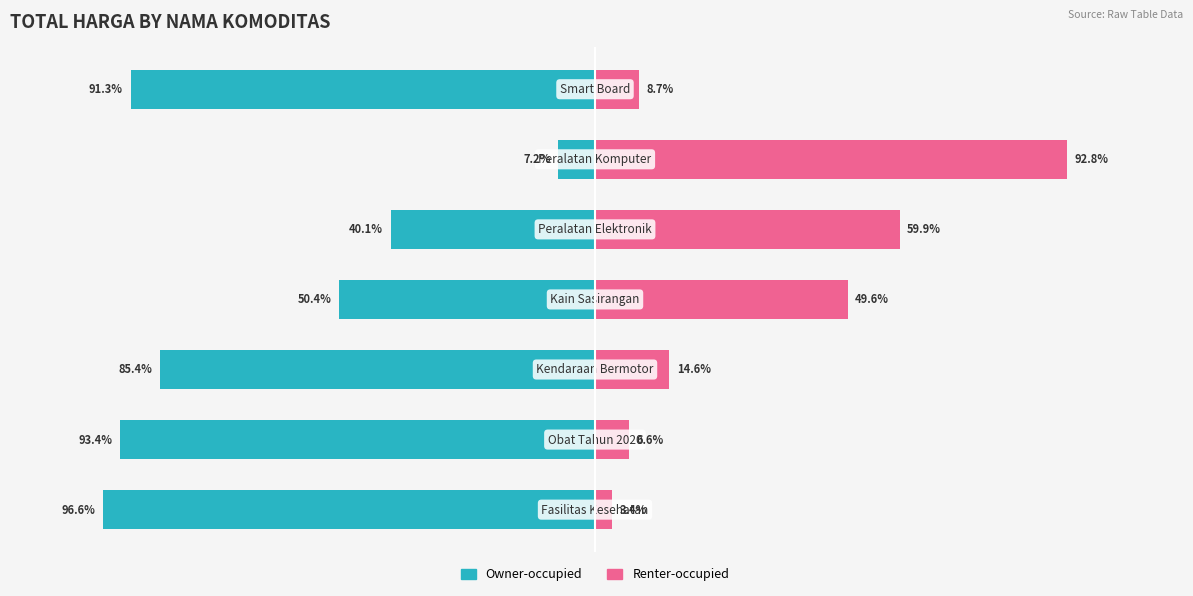

Between 0 and 4, which is larger?

4